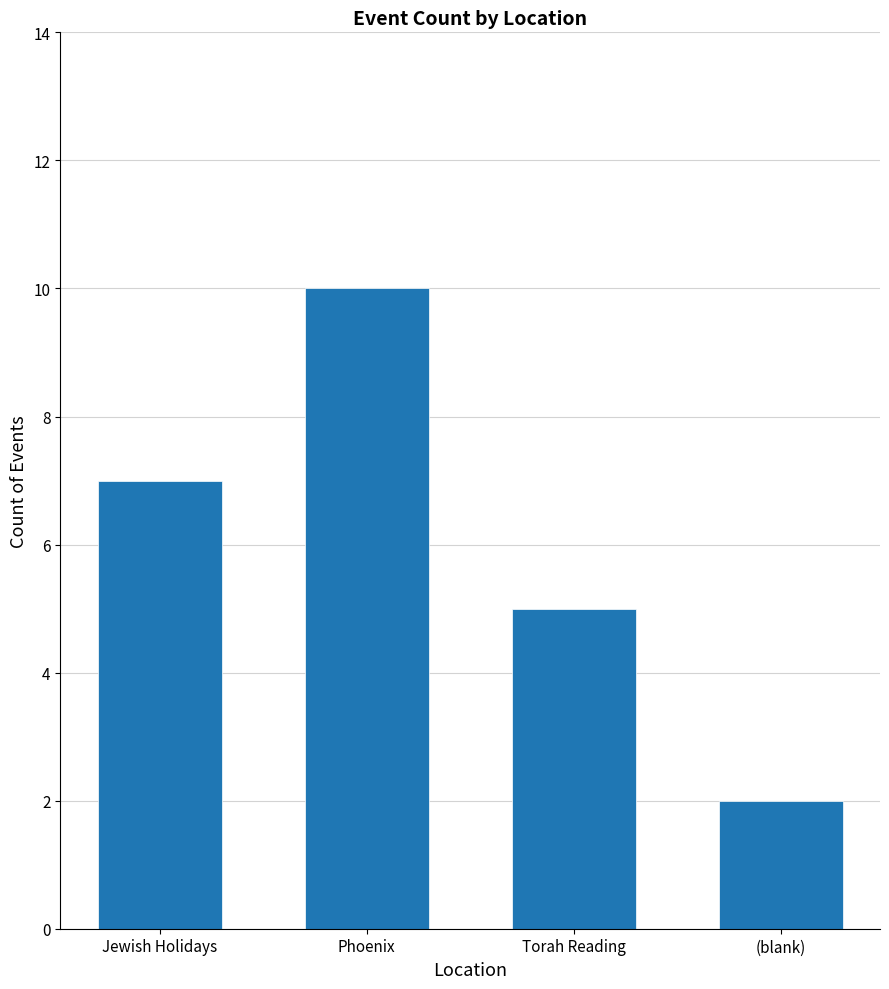

What is the maximum value shown in the chart?

10